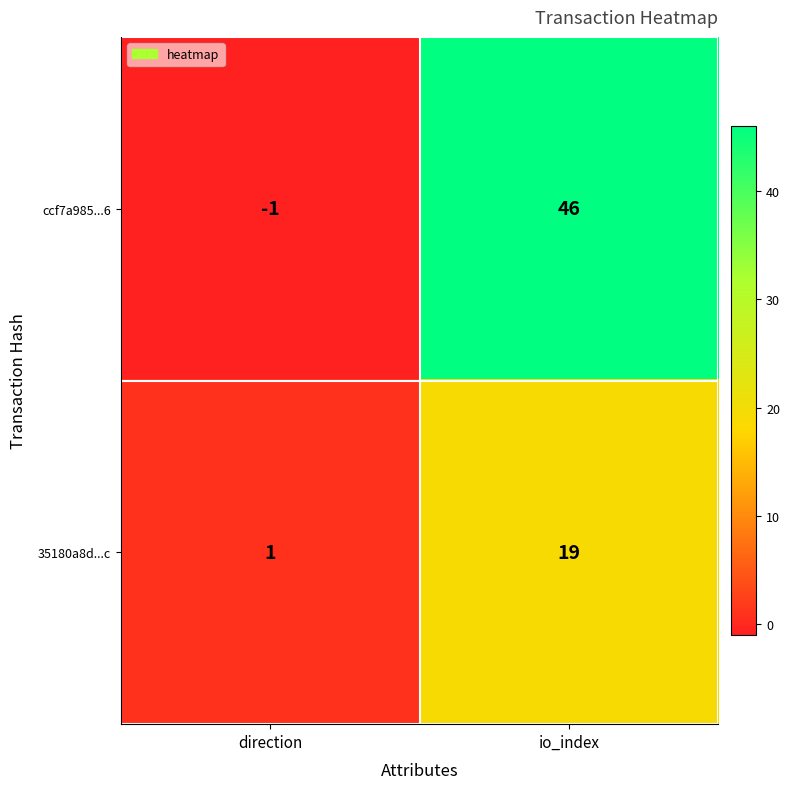

The value of 35180a8d...c at io_index is 27. True or false?

False